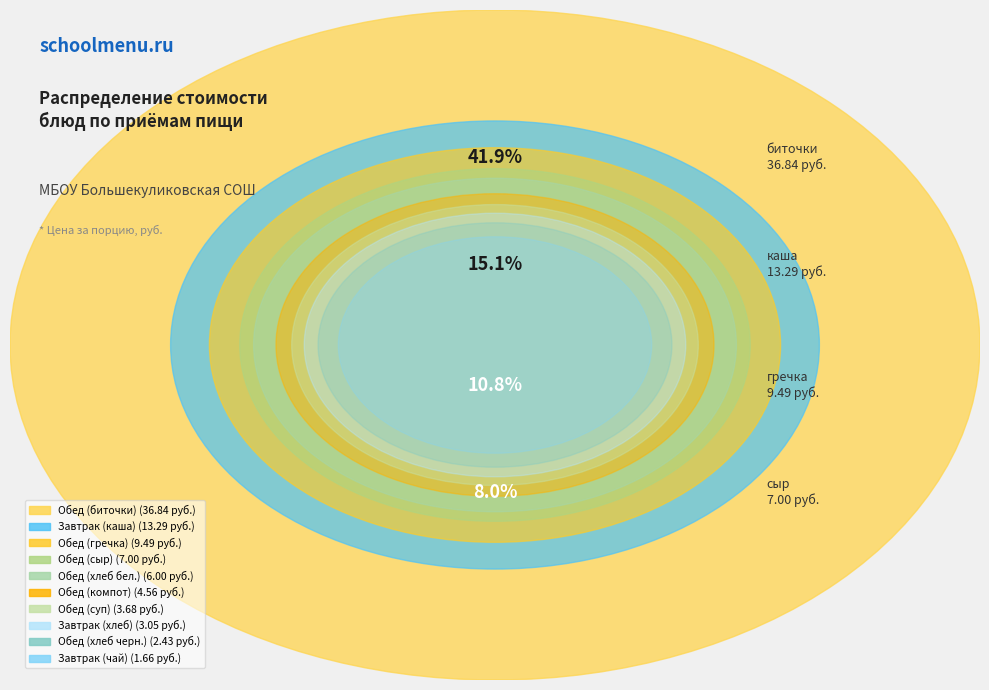

Rank the categories by value from lowest to highest.

Завтрак (чай), Обед (хлеб черн.), Завтрак (хлеб), Обед (суп), Обед (компот), Обед (хлеб бел.), Обед (сыр), Обед (гречка), Завтрак (каша), Обед (биточки)